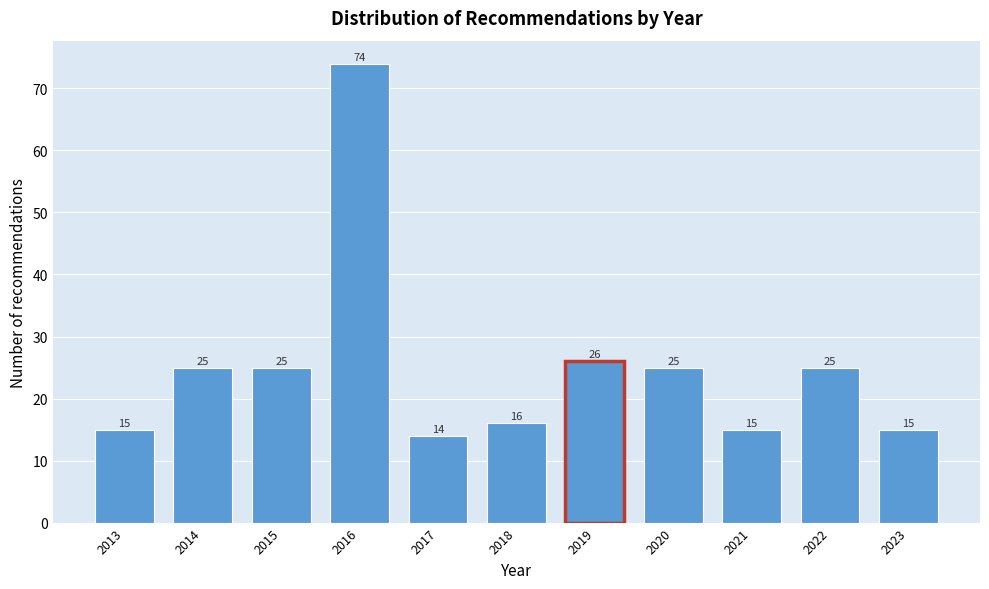

Reading left to right, what are all the values shown in this chart?

2013=15	2014=25	2015=25	2016=74	2017=14	2018=16	2019=26	2020=25	2021=15	2022=25	2023=15